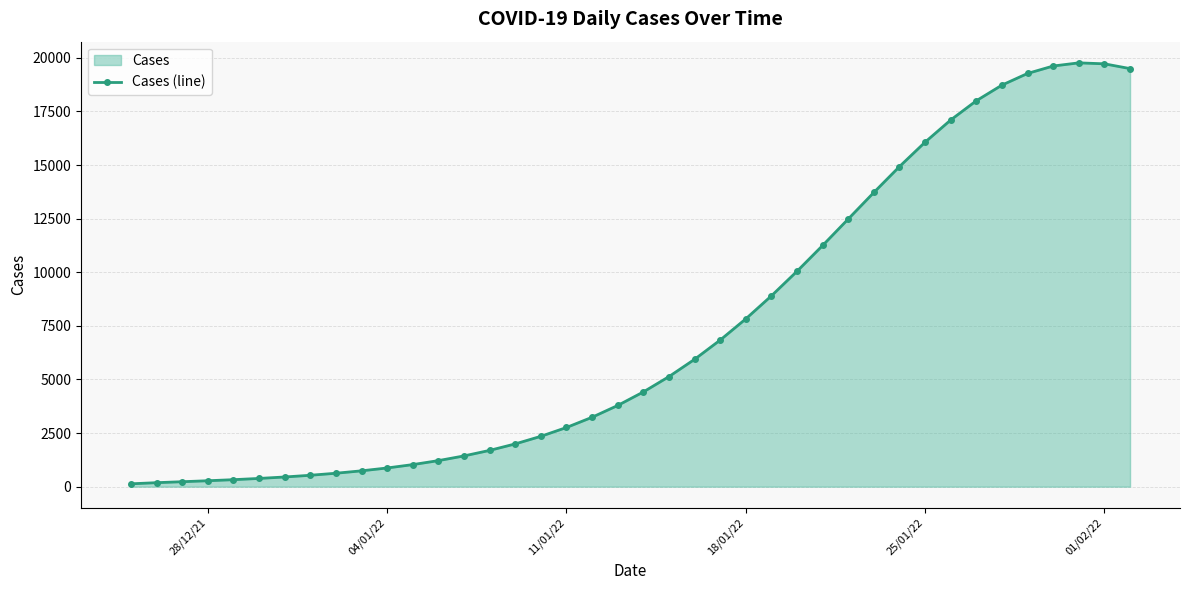

How many interior local peaks (higher than both neighbors) does the data have?

1